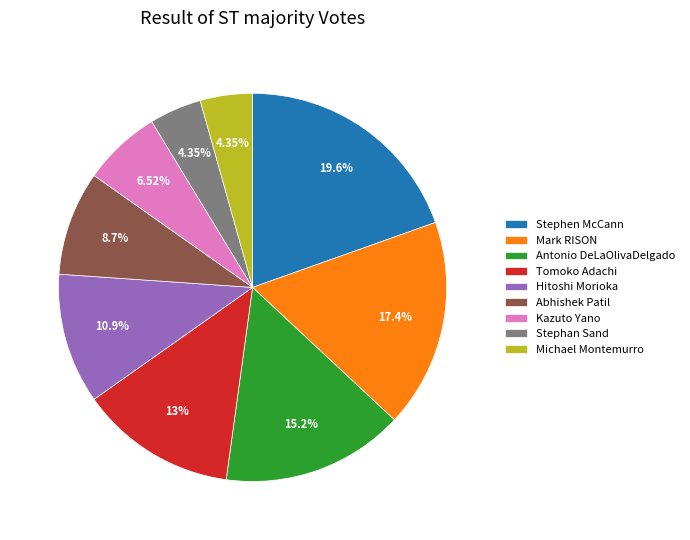

What percentage is the Stephen McCann slice, to the nearest percent?

20%